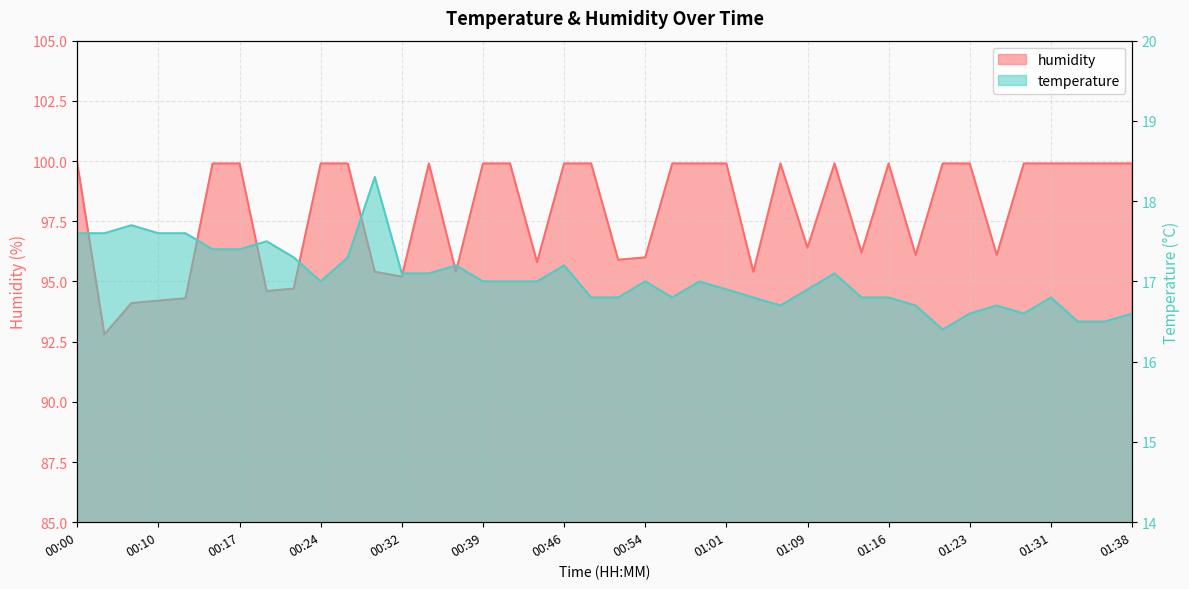

What are all the series names shown in the legend?

temperature, humidity